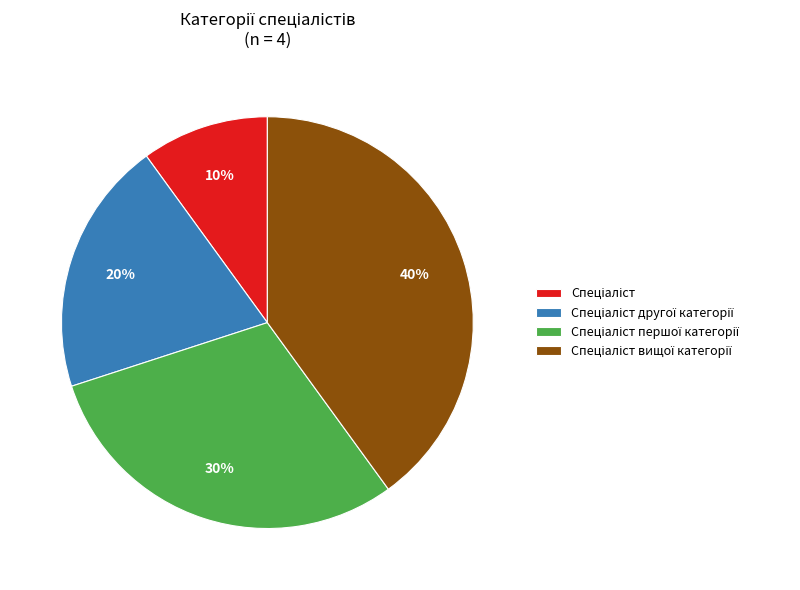

To the nearest percent, what is the difference between the largest and smallest slice percentages?

30%